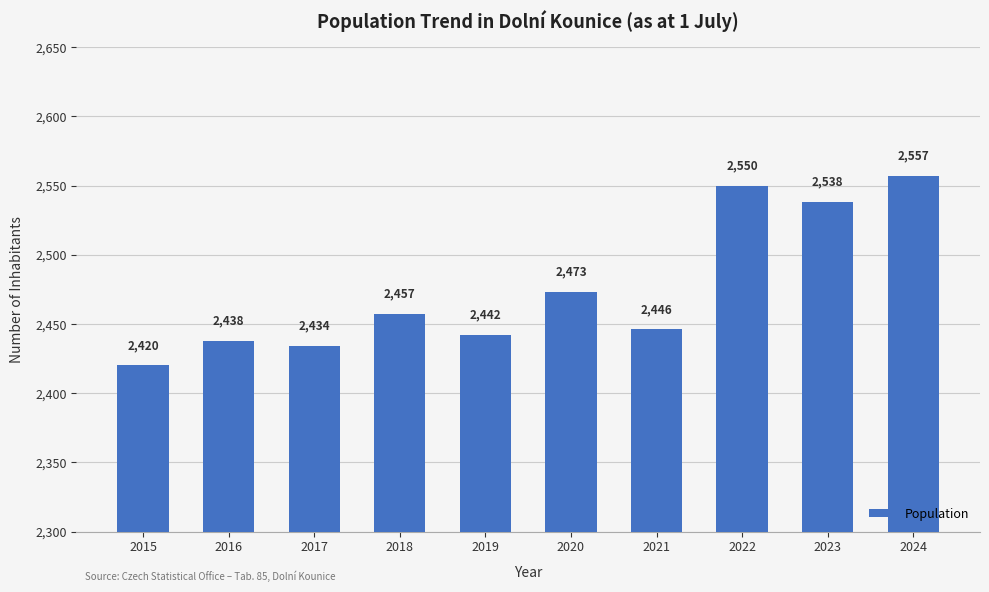

List the labels in order of value, largest first.

2024, 2022, 2023, 2020, 2018, 2021, 2019, 2016, 2017, 2015